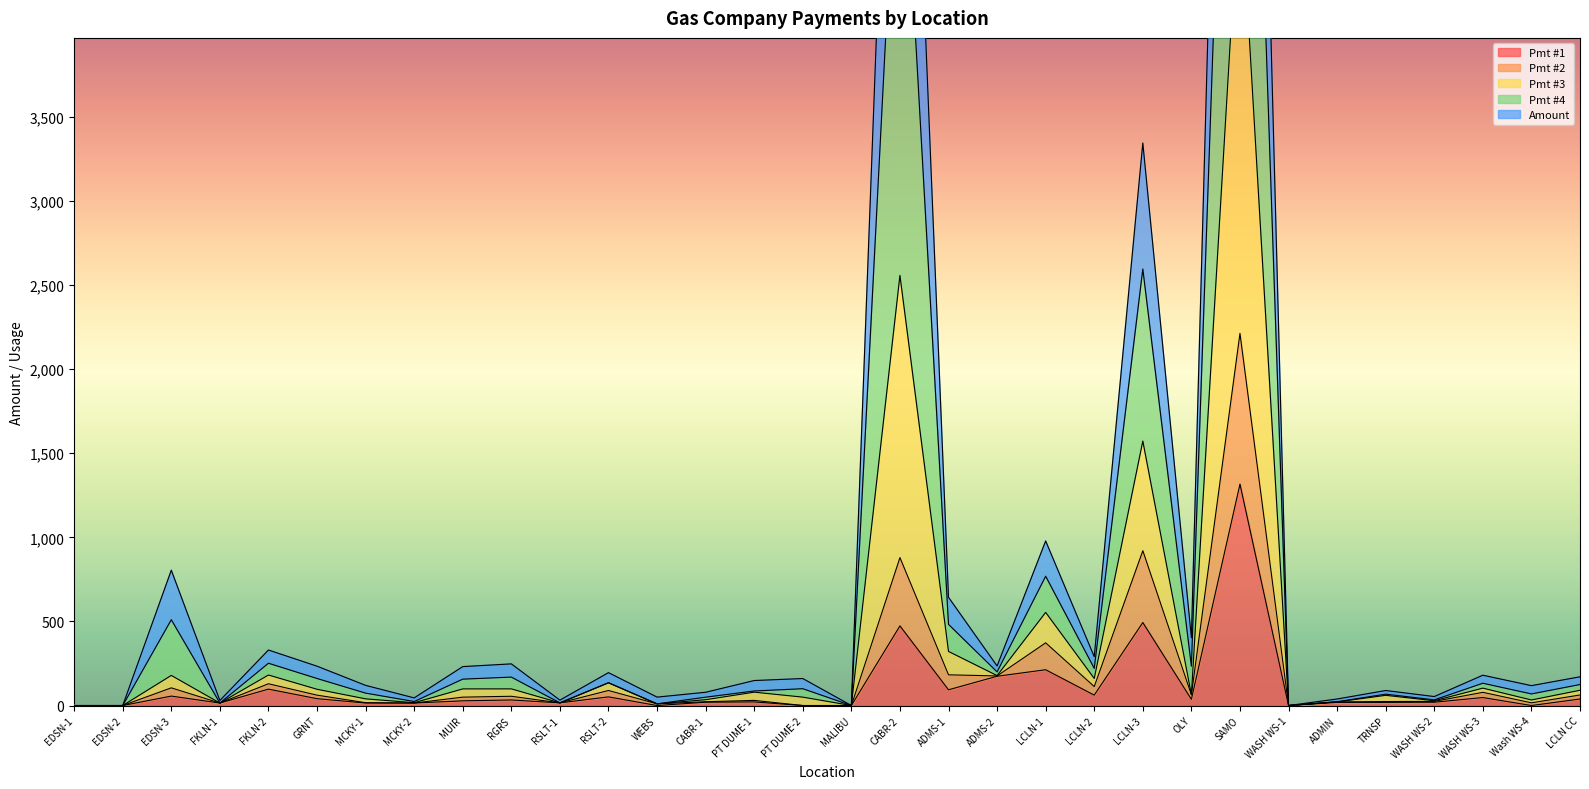

True or false: Pmt #1 has a value of 1316.8 at SAMO.

True